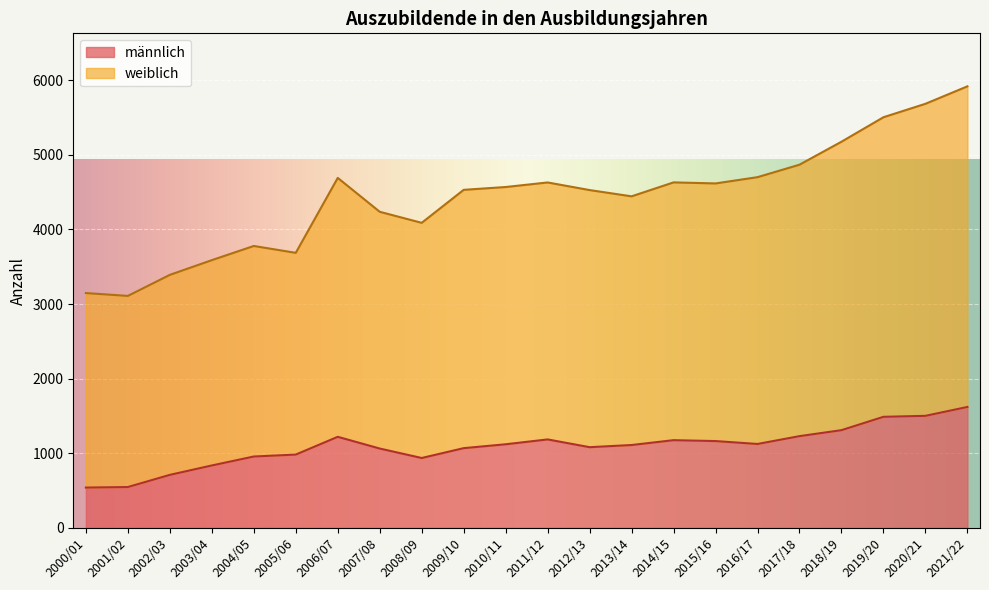

What is the sum of the männlich values at 2011/12 and 2017/18?

2416